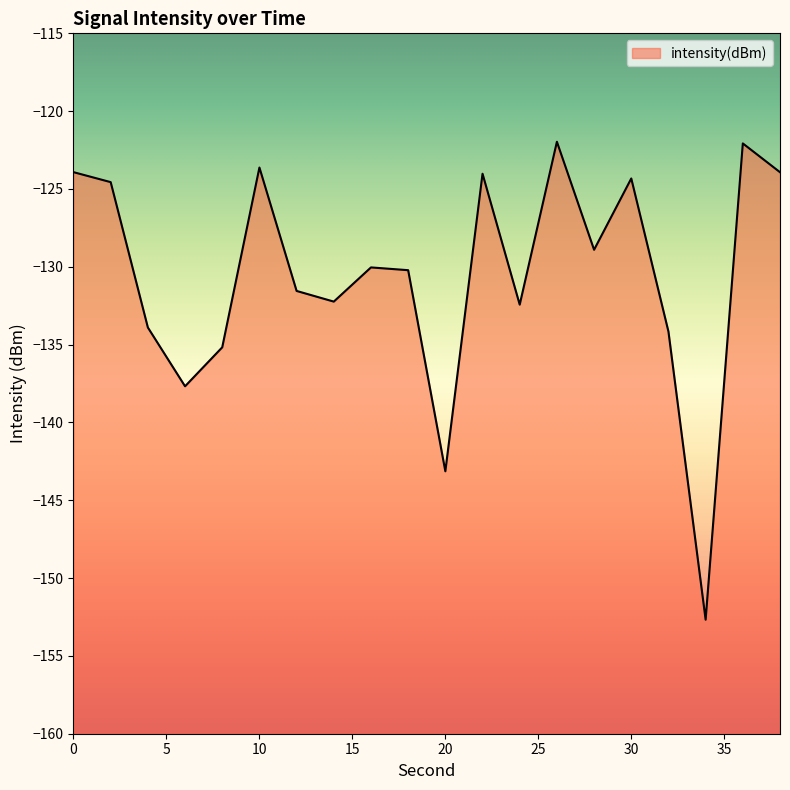

At which category does the data reach its first local peak?

10